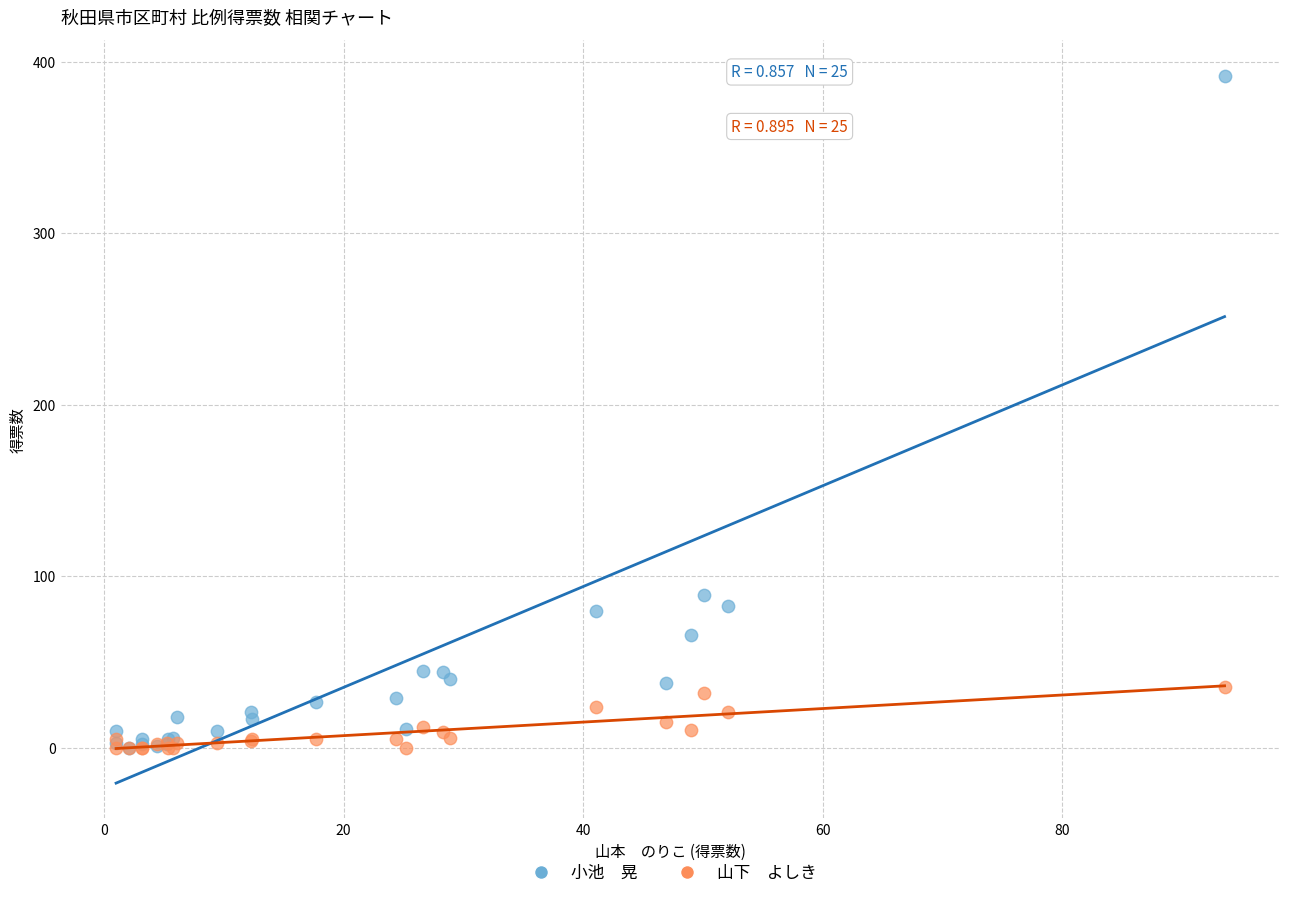

Across all series, what Y value is closest to 196?

89.0